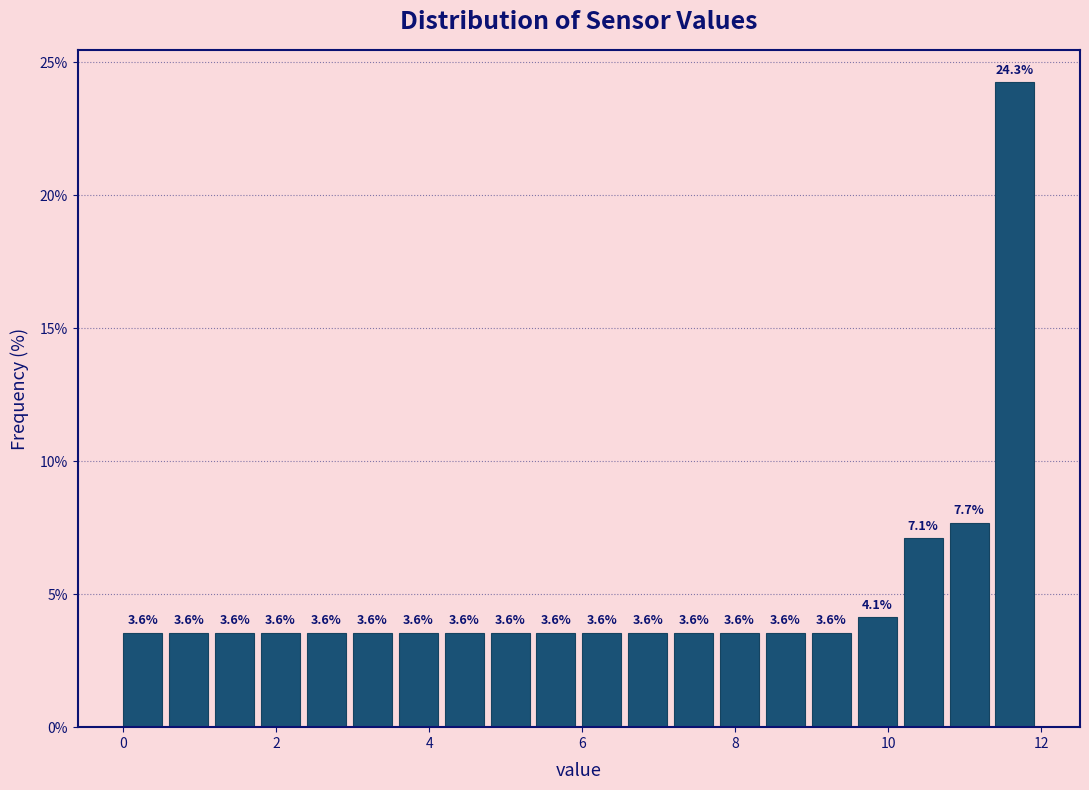

Read against the x-axis, roughly where is the centre of the tallest bar?

11.6